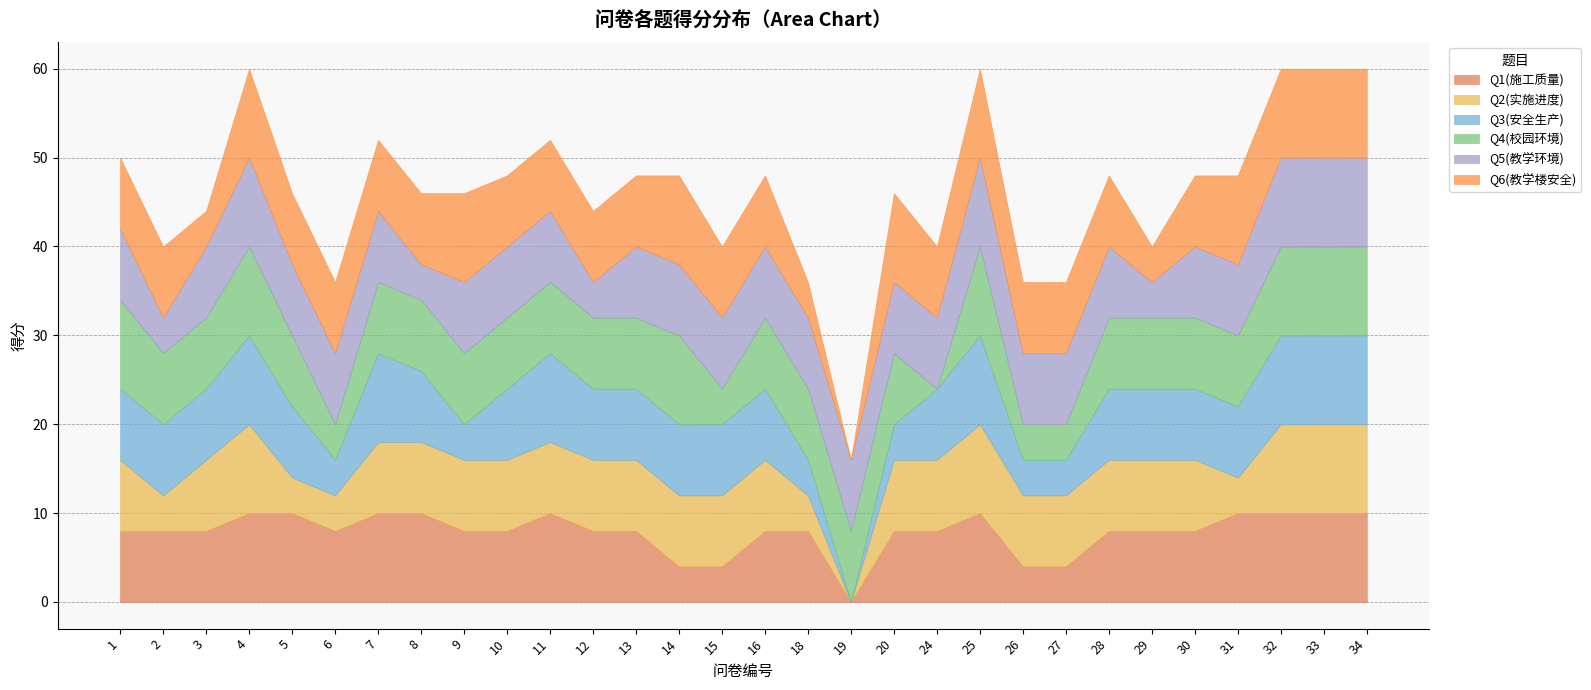

True or false: Q4(校园环境) has more than 0 points higher than both neighbors.

True